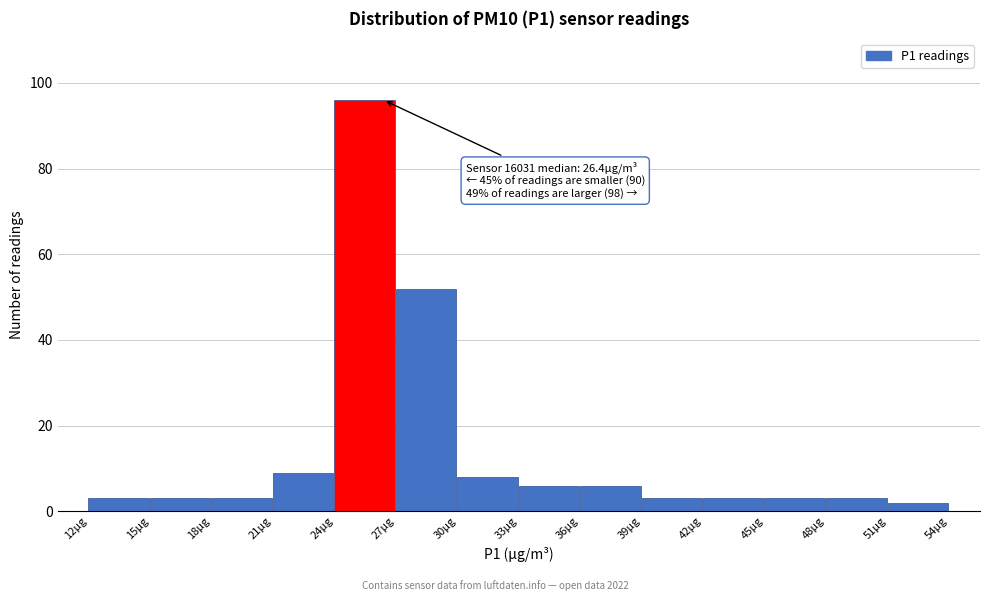

Which range on the x-axis has the tallest bar?

24 to 27